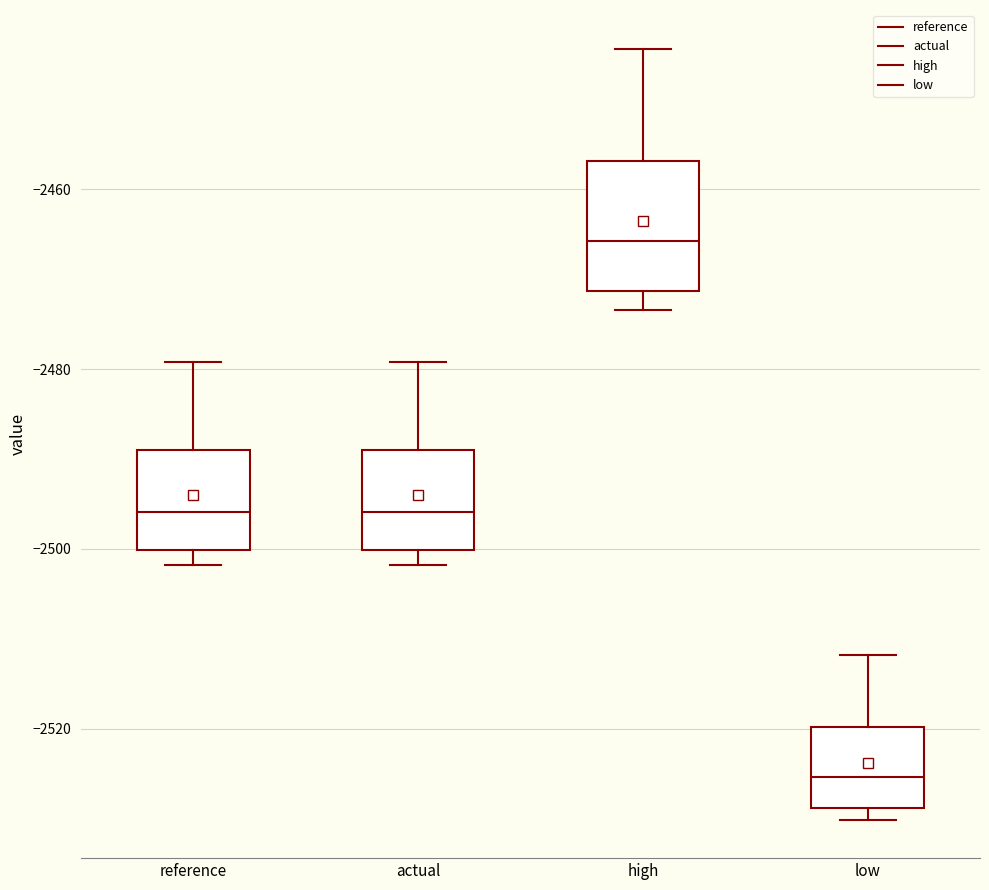

Where is the upper edge of the box for actual on the y-axis? The values are not printed on the chart, so give them approximately, as read against the axis.

-2488